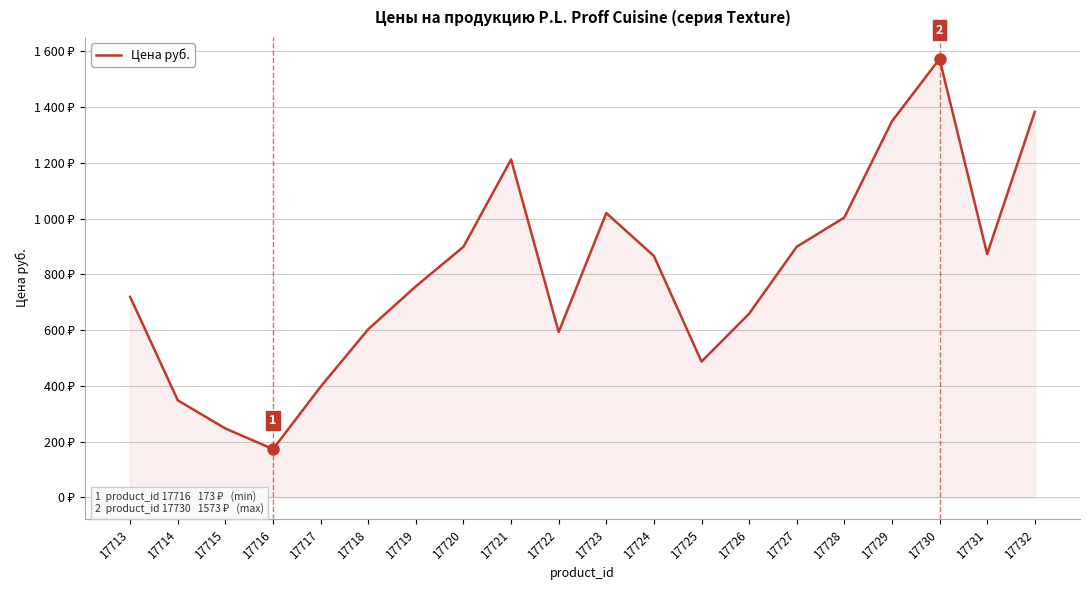

Does the chart display data point markers on the line(s)?

No